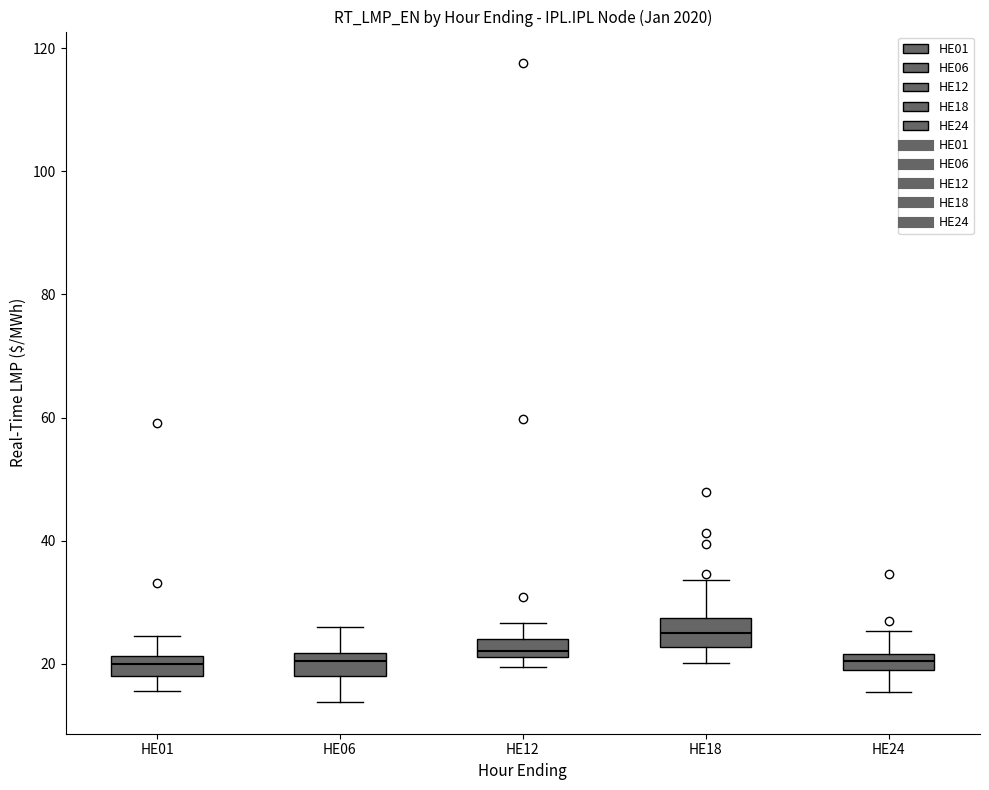

Which box has the highest median line?

HE18